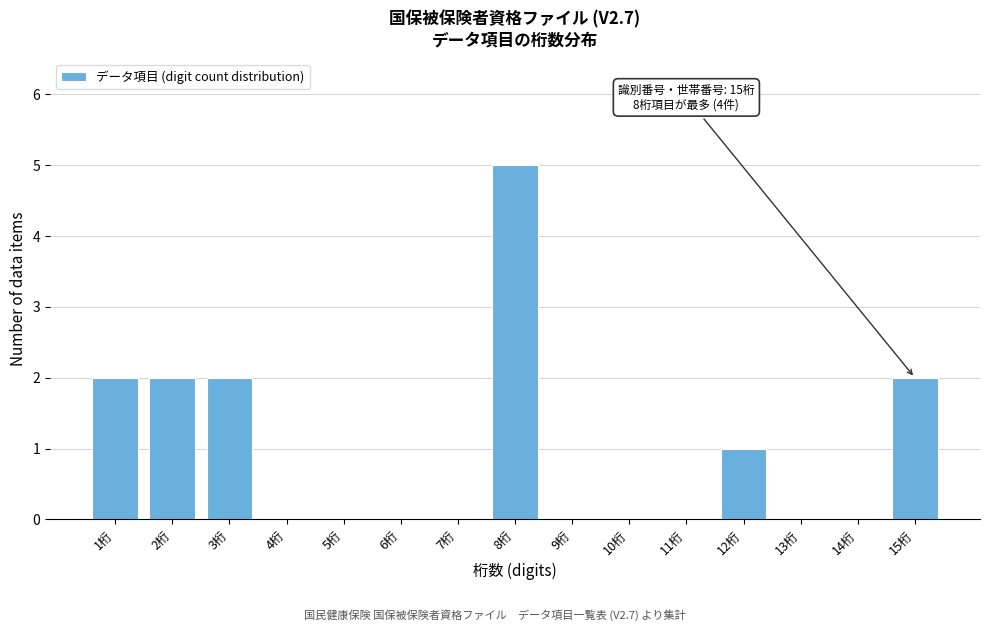

Reading left to right, transcribe all the data shown in this chart.

1桁=2	2桁=2	3桁=2	4桁=0	5桁=0	6桁=0	7桁=0	8桁=5	9桁=0	10桁=0	11桁=0	12桁=1	13桁=0	14桁=0	15桁=2